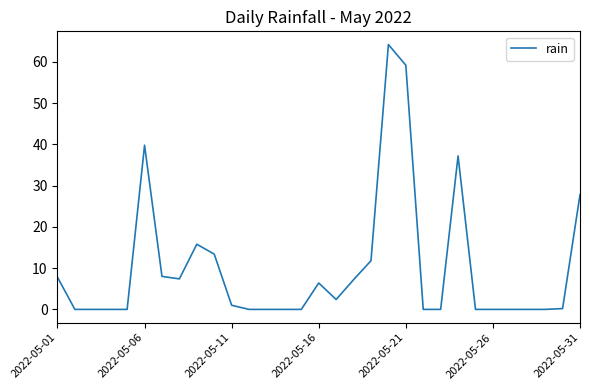

What is the maximum value shown in the chart?

64.2